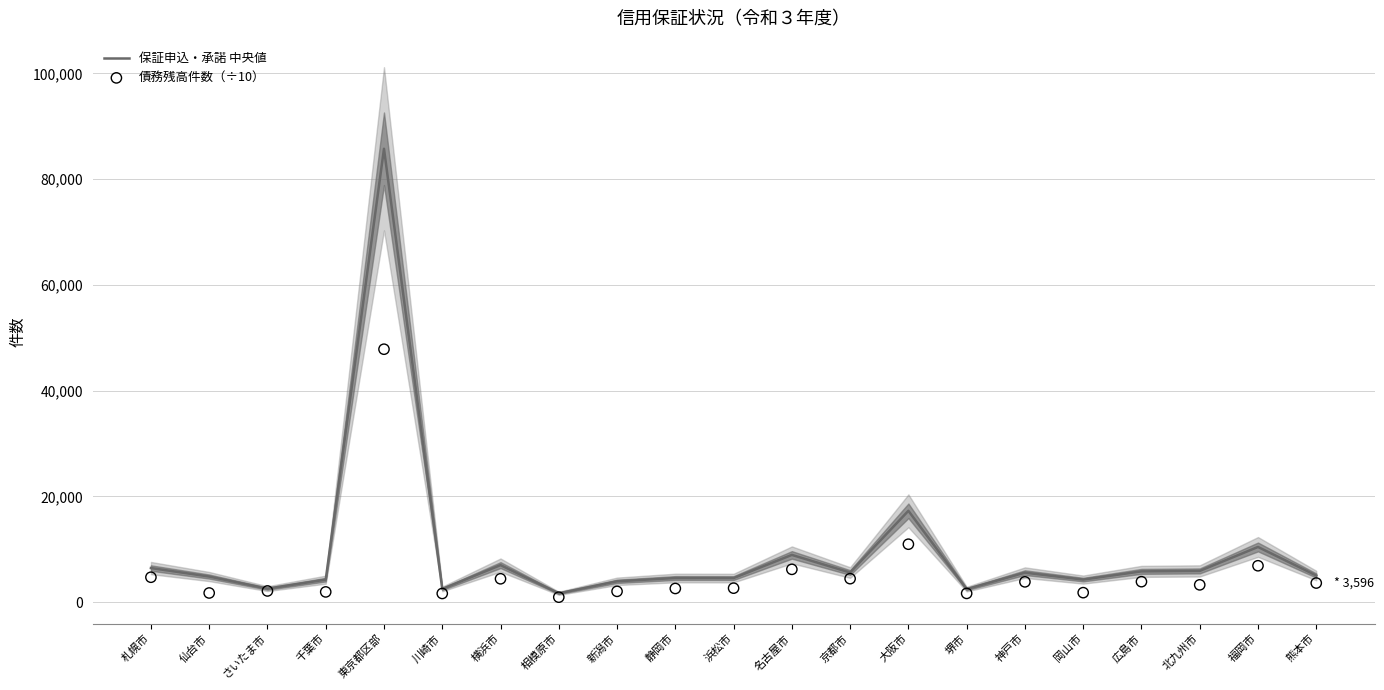

At how many categories does at least one series exceed 2381?

20